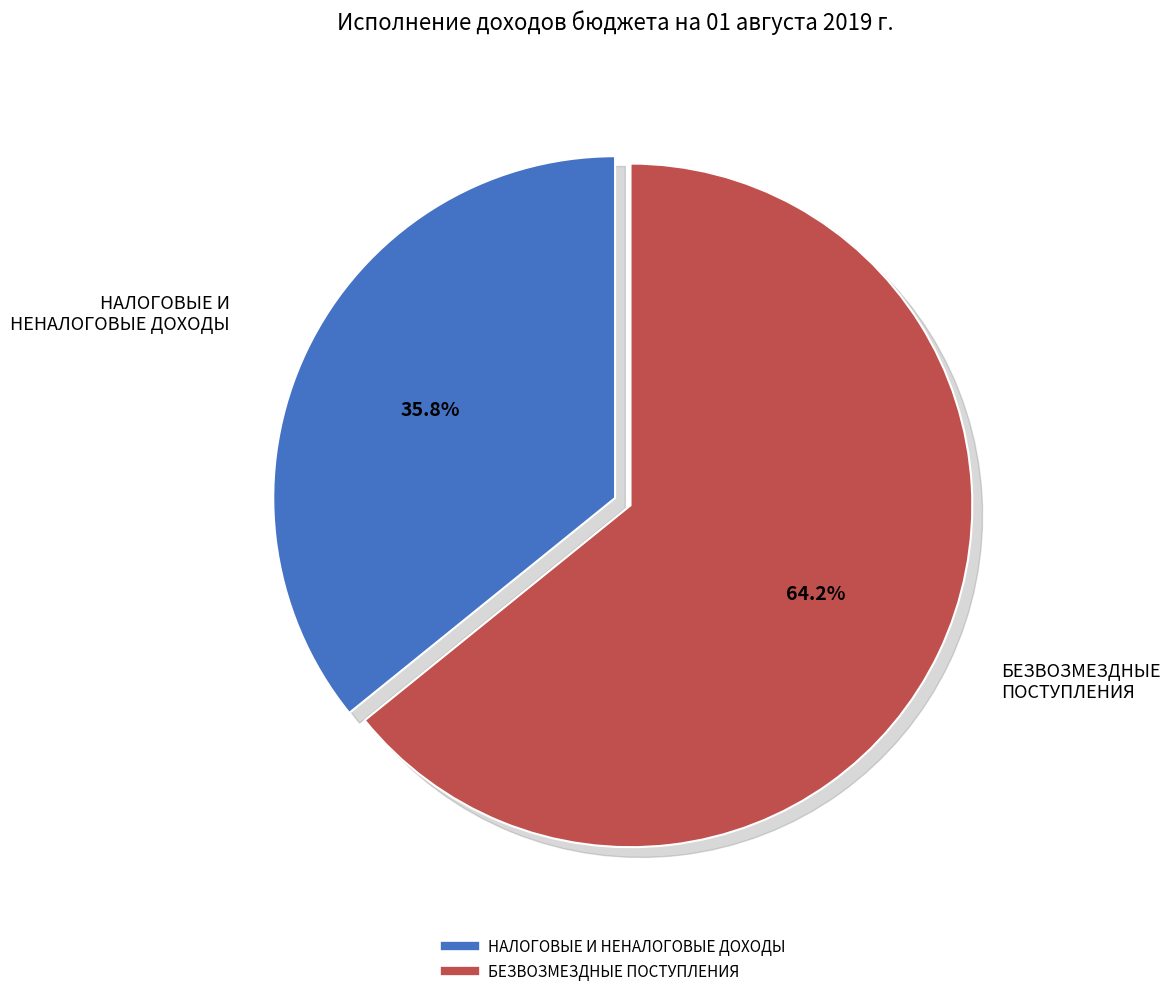

What is the total percentage of НАЛОГОВЫЕ И НЕНАЛОГОВЫЕ ДОХОДЫ and БЕЗВОЗМЕЗДНЫЕ ПОСТУПЛЕНИЯ?

100.0%